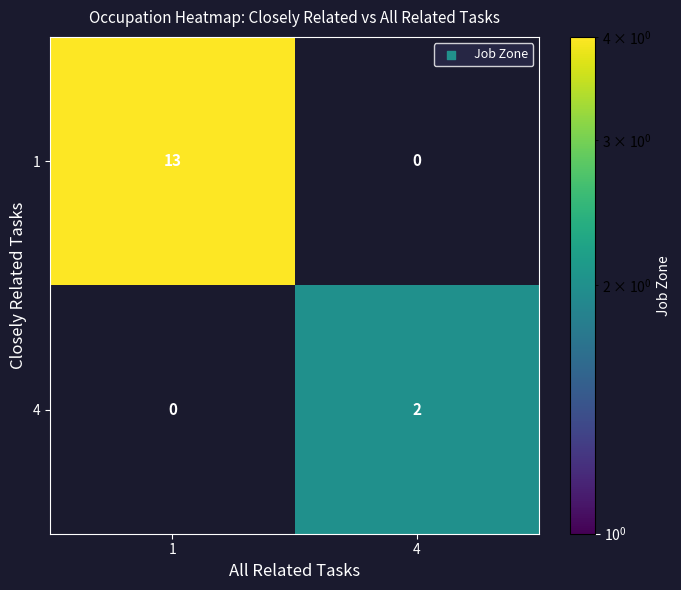

Read the 1 value at 1, to the nearest 5.

15